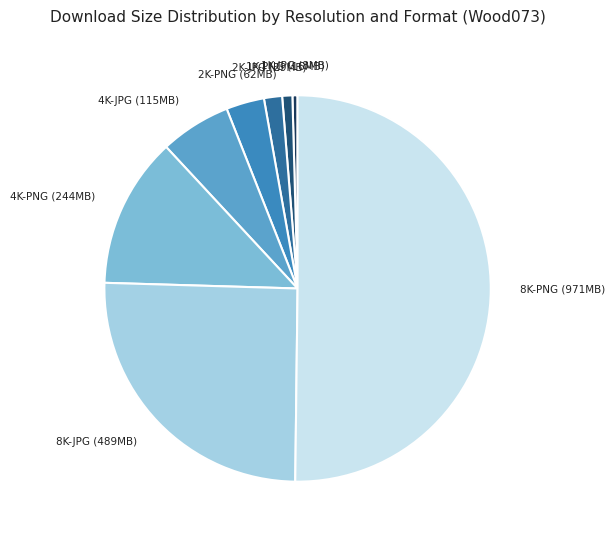

Does 1K-PNG account for over 50% of the chart?

No